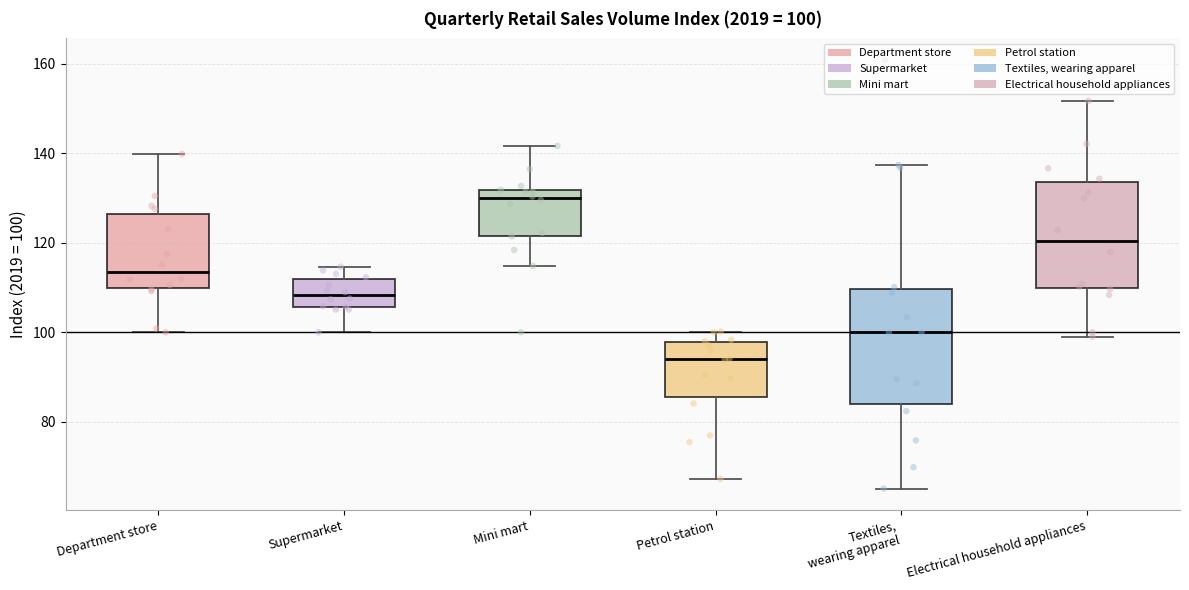

Which box's median line is the highest?

Mini mart